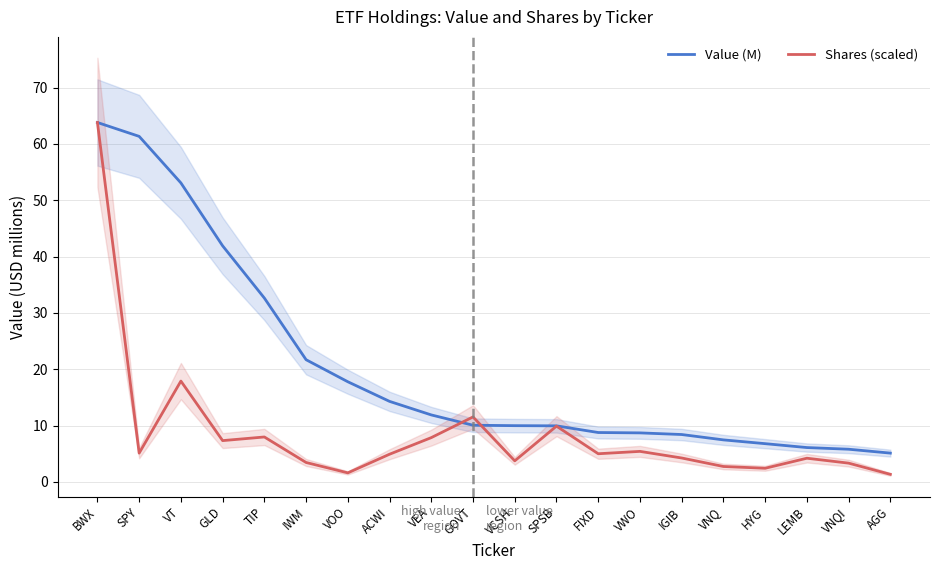

At how many categories does at least one series exceed 28?

5